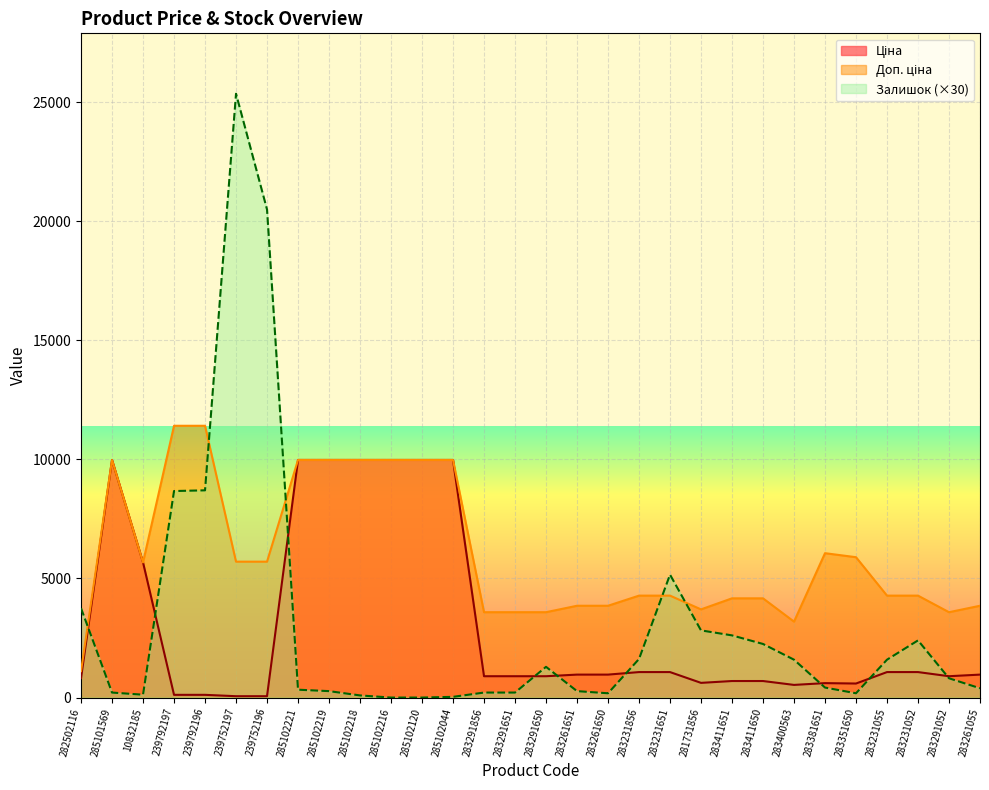

Rank the series by their maximum value, from lowest to highest.

Ціна, Доп. ціна, Залишок